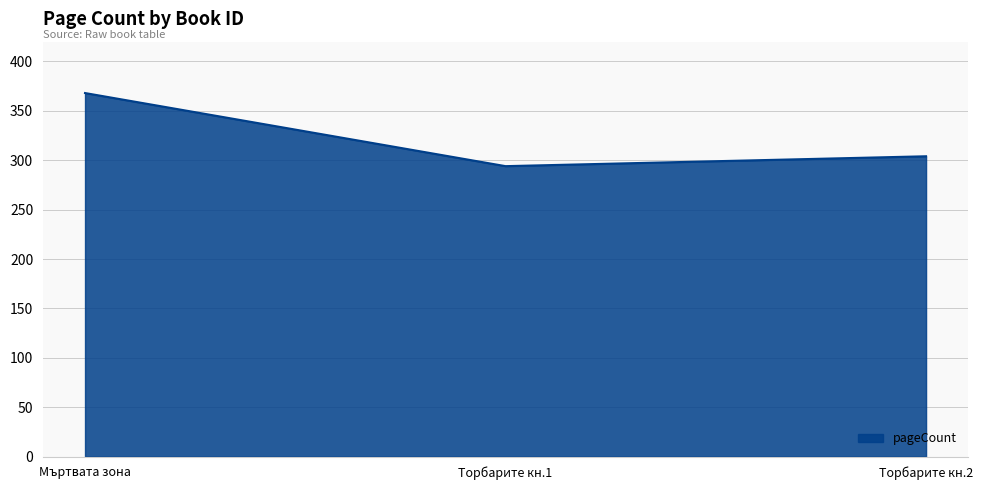

List the labels in order of value, smallest first.

Торбарите кн.1, Торбарите кн.2, Мъртвата зона